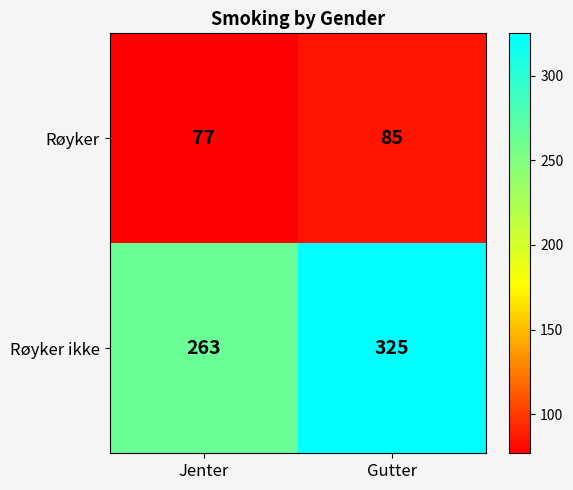

Rank the series at Jenter from lowest to highest value.

Røyker, Røyker ikke